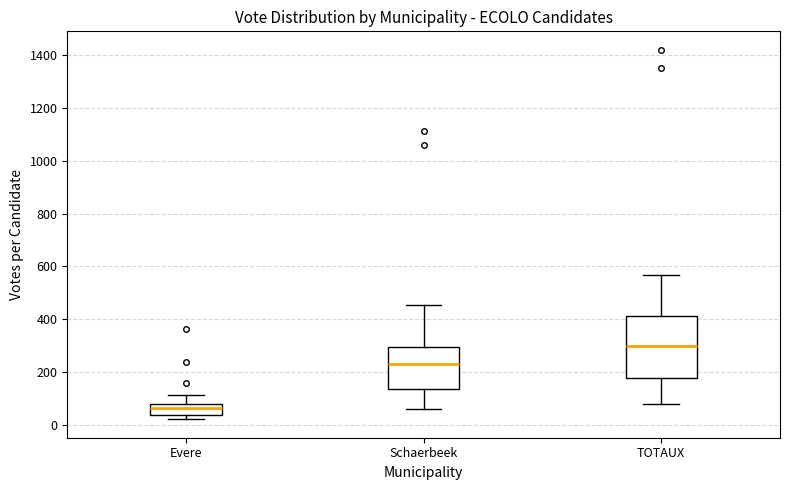

Reading left to right, read every box against the y-axis: the position of its median line, the range the box covers, and the ends of its whiskers. The values are not printed on the chart, so give them approximately, as read against the axis.

Evere: median 60, box 40 to 80, whiskers 20 to 120
Schaerbeek: median 220, box 140 to 300, whiskers 60 to 460
TOTAUX: median 300, box 180 to 420, whiskers 80 to 560